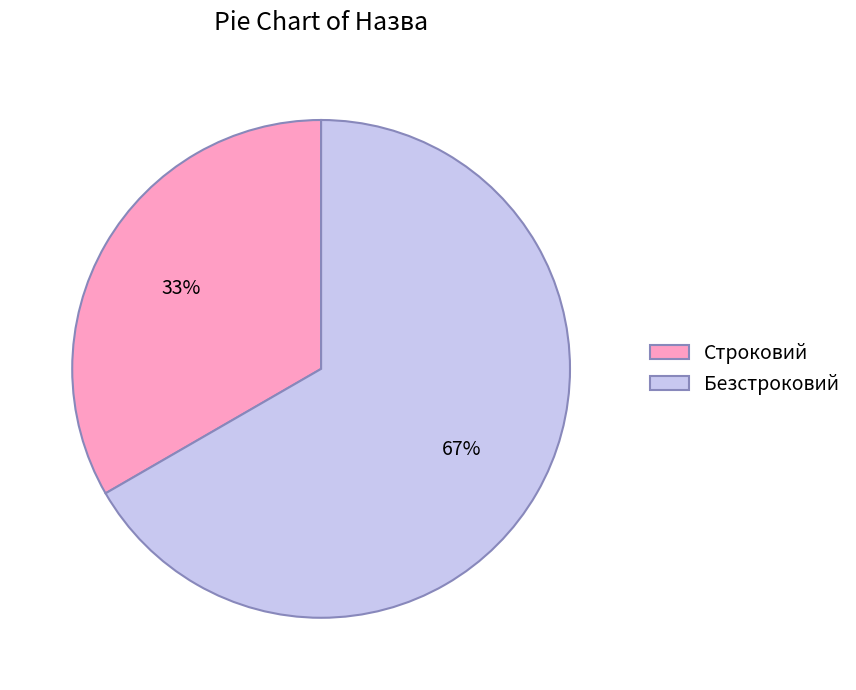

Does any single category account for the majority?

Yes